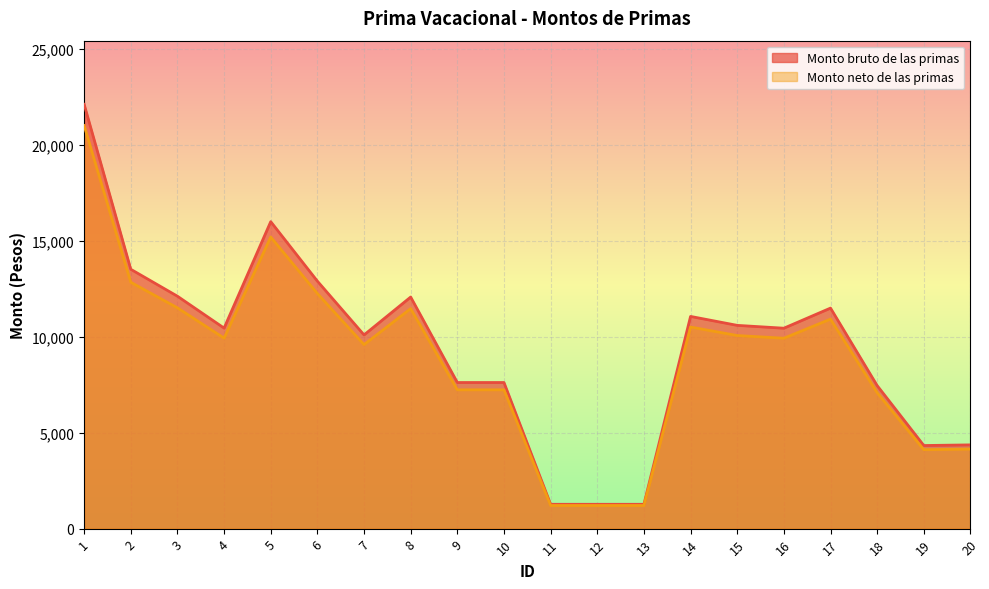

At how many categories does at least one series exceed 13100?

3